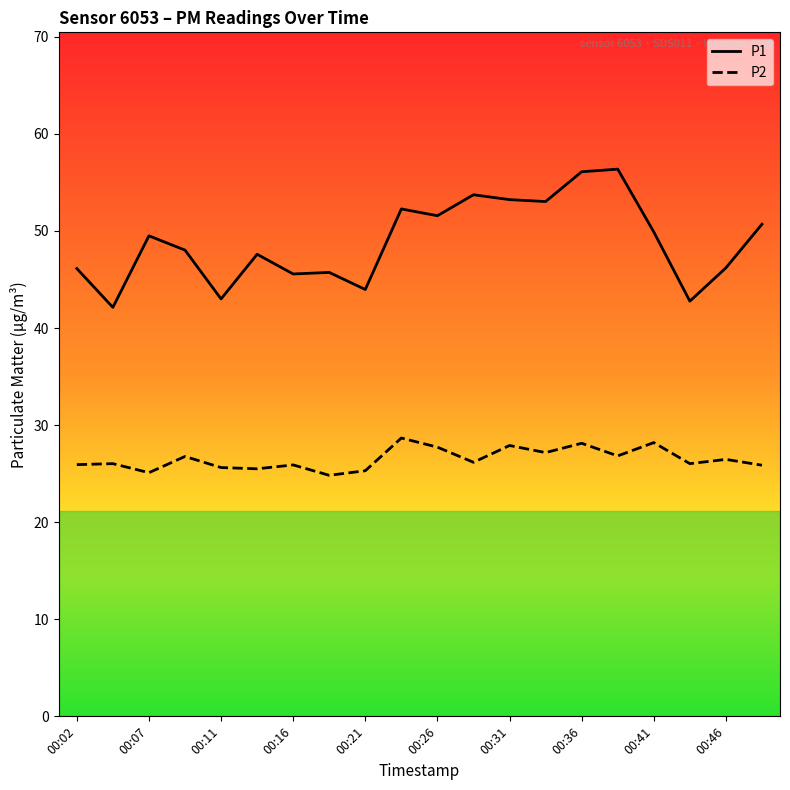

At how many categories does at least one series exceed 31?

20